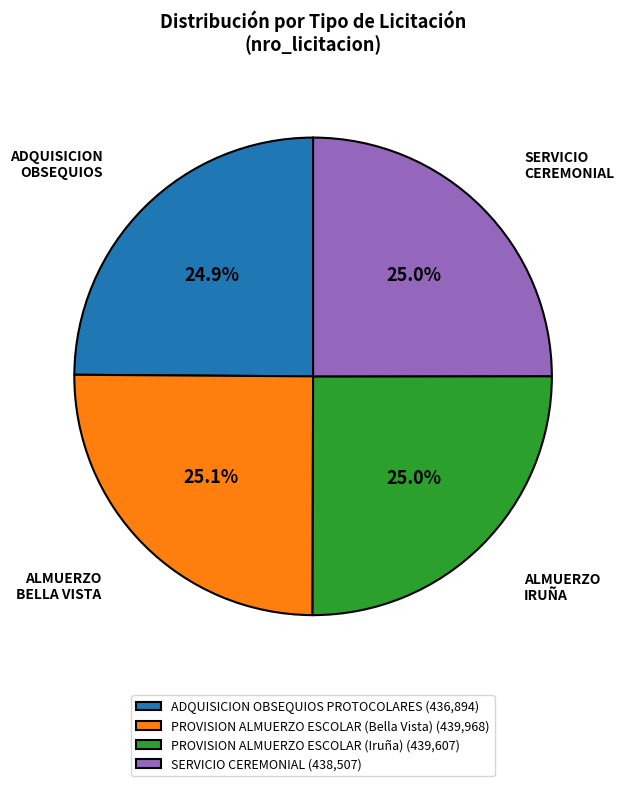

Does ADQUISICION OBSEQUIOS PROTOCOLARES (436,894) represent more than half of the total?

No